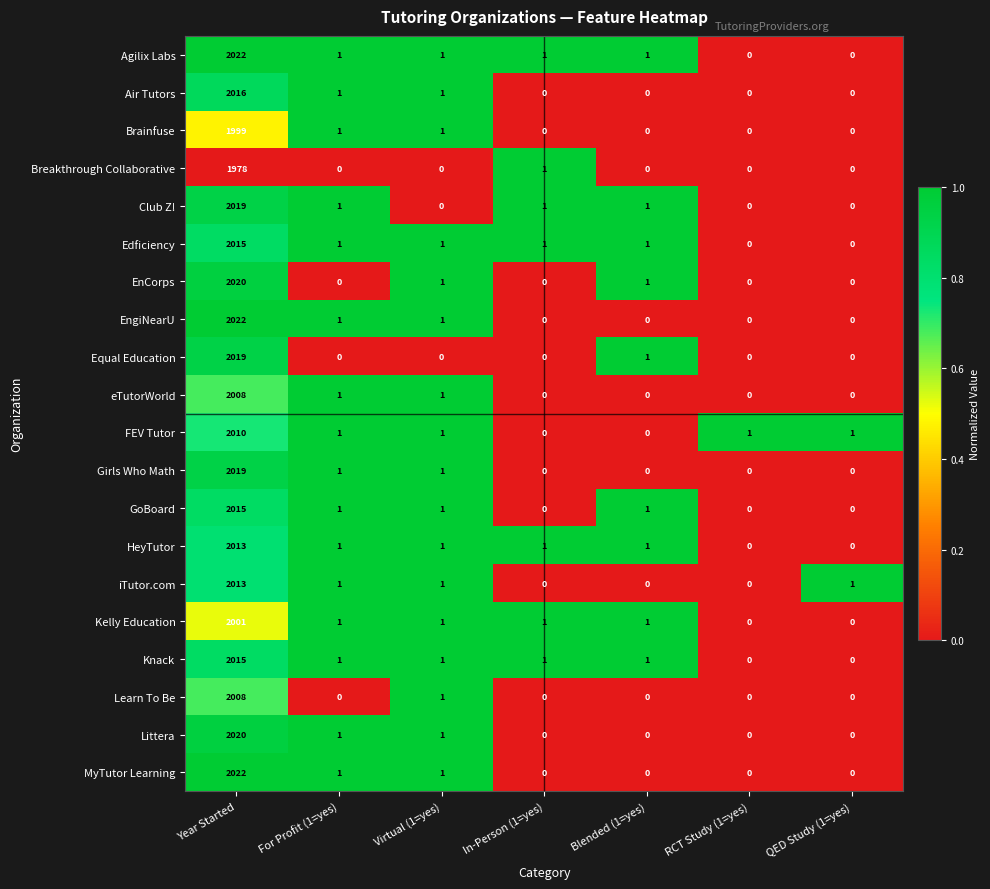

The iTutor.com series shows -736 at Blended (1=yes). True or false?

False